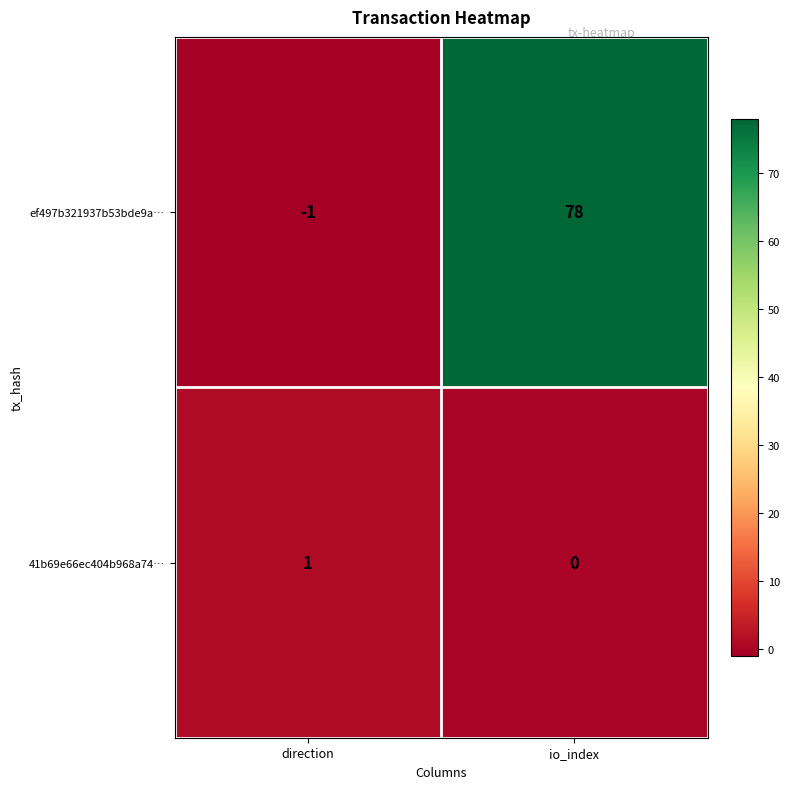

At which category does the chart reach its peak across all series?

io_index